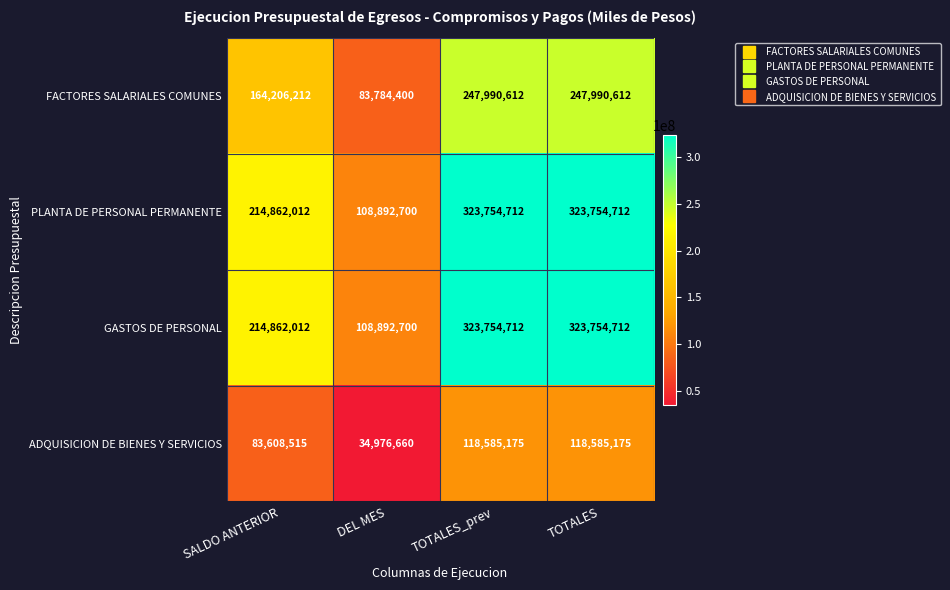

What is the approximate value of GASTOS DE PERSONAL at TOTALES, to the nearest 50?

323754700